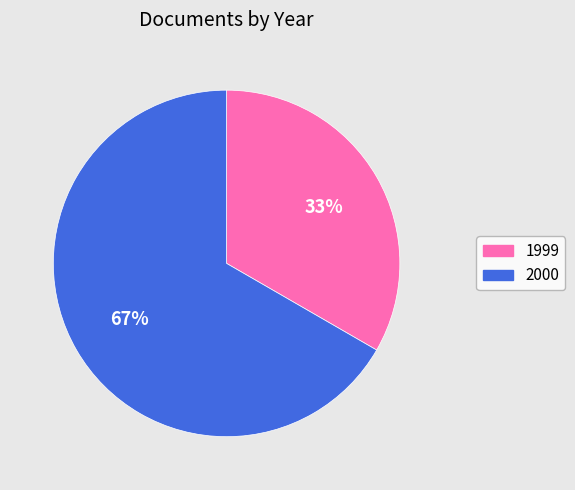

Is there any slice that represents more than half of the pie?

Yes